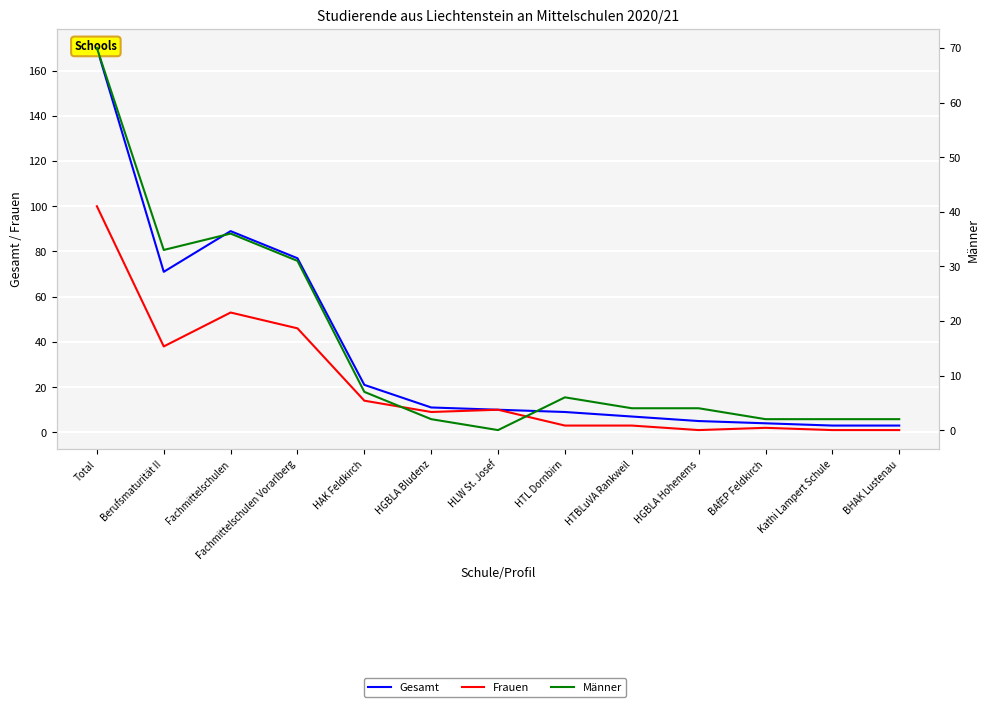

Is it true that Gesamt equals 18 at HGBLA Bludenz?

False